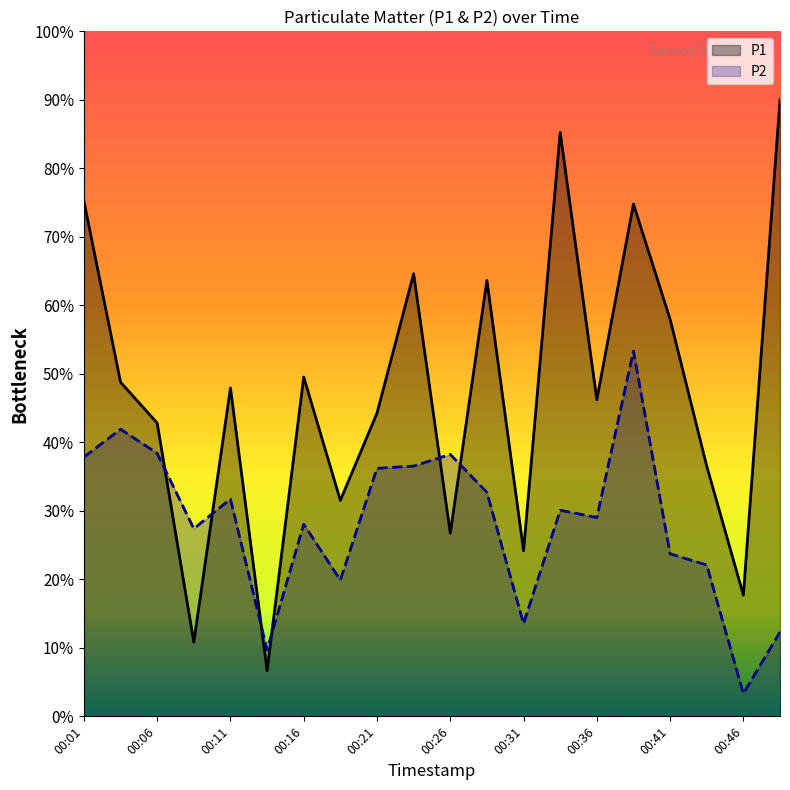

Between which two adjacent categories do P1 and P2 first intersect?

00:06 and 00:09